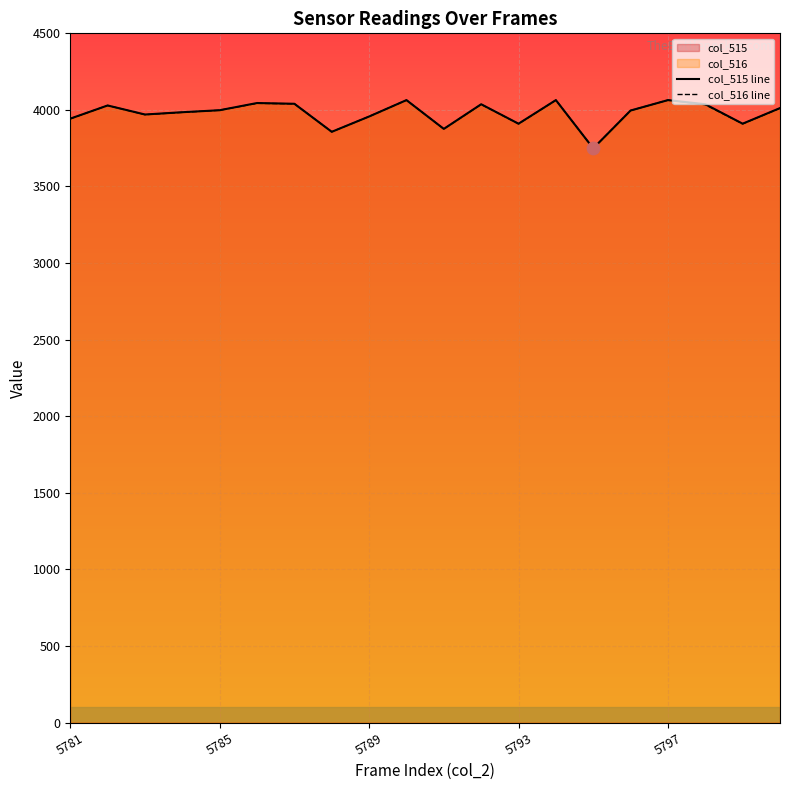

Which series contains the lowest Y value?

col_515 line